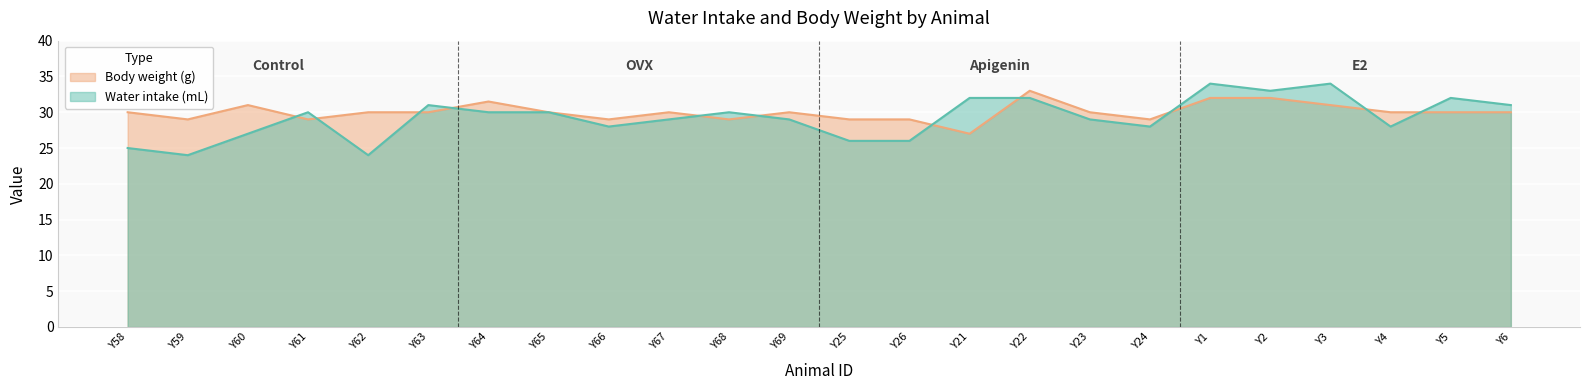

How many data points does each series have?

24